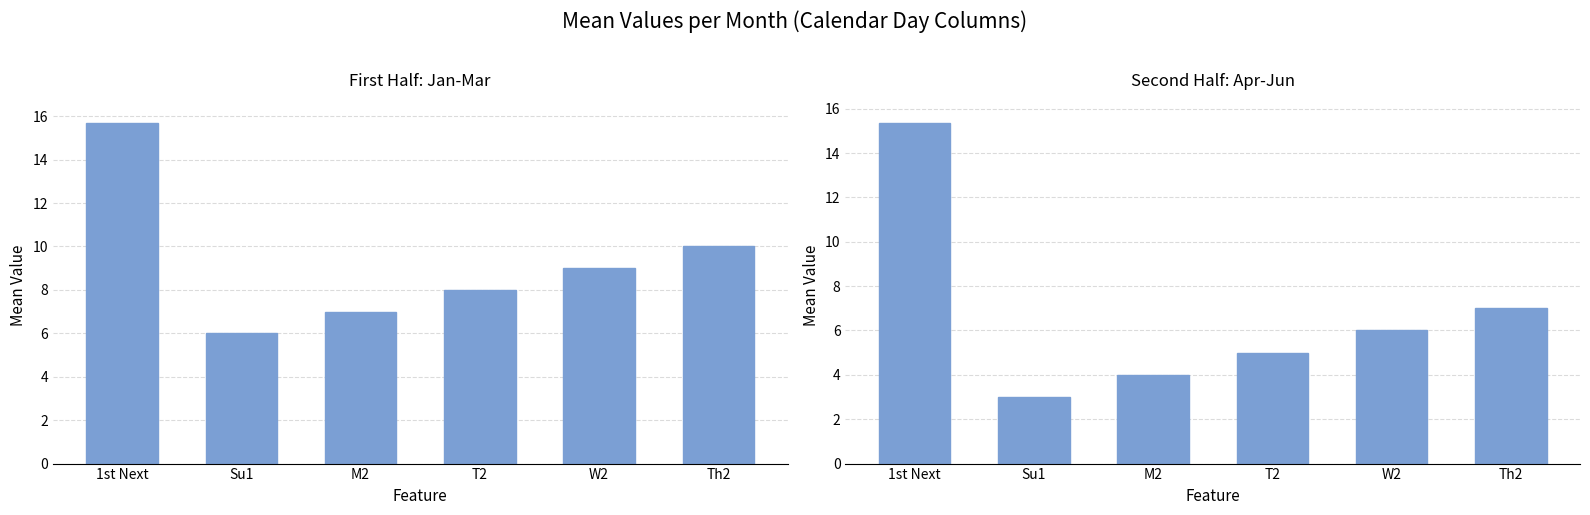

Which series has the widest spread of values?

Second Half: Apr-Jun